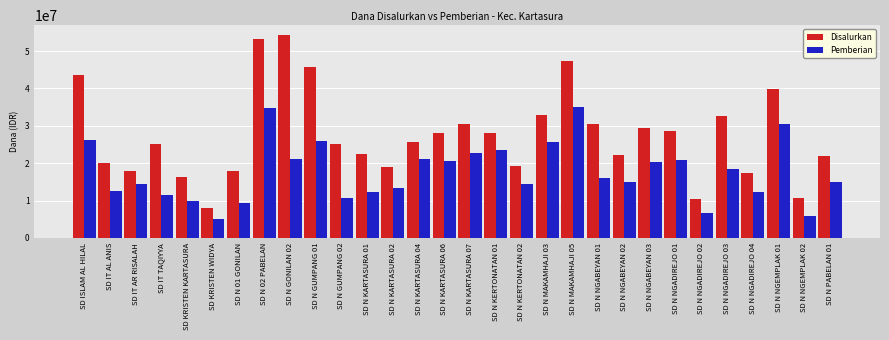

How many bars are there in total?

60